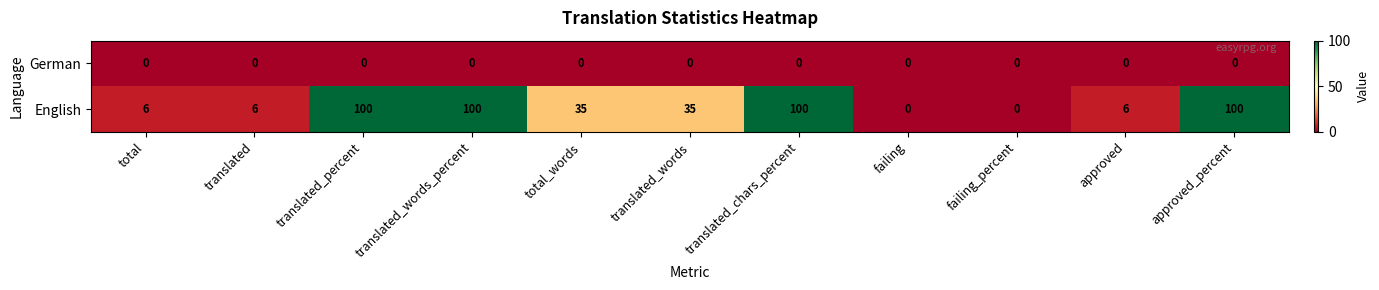

Reading left to right, extract all data points from this chart.

German: total=0	translated=0	translated_percent=0	translated_words_percent=0	total_words=0	translated_words=0	translated_chars_percent=0	failing=0	failing_percent=0	approved=0	approved_percent=0
English: total=6	translated=6	translated_percent=100	translated_words_percent=100	total_words=35	translated_words=35	translated_chars_percent=100	failing=0	failing_percent=0	approved=6	approved_percent=100